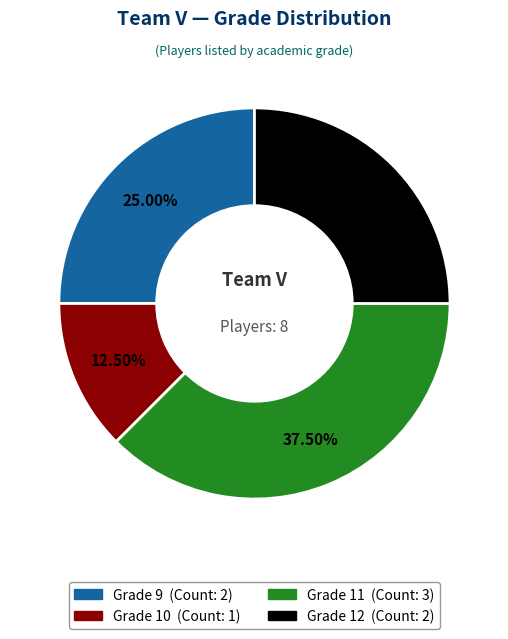

Is there a majority slice in this chart?

No